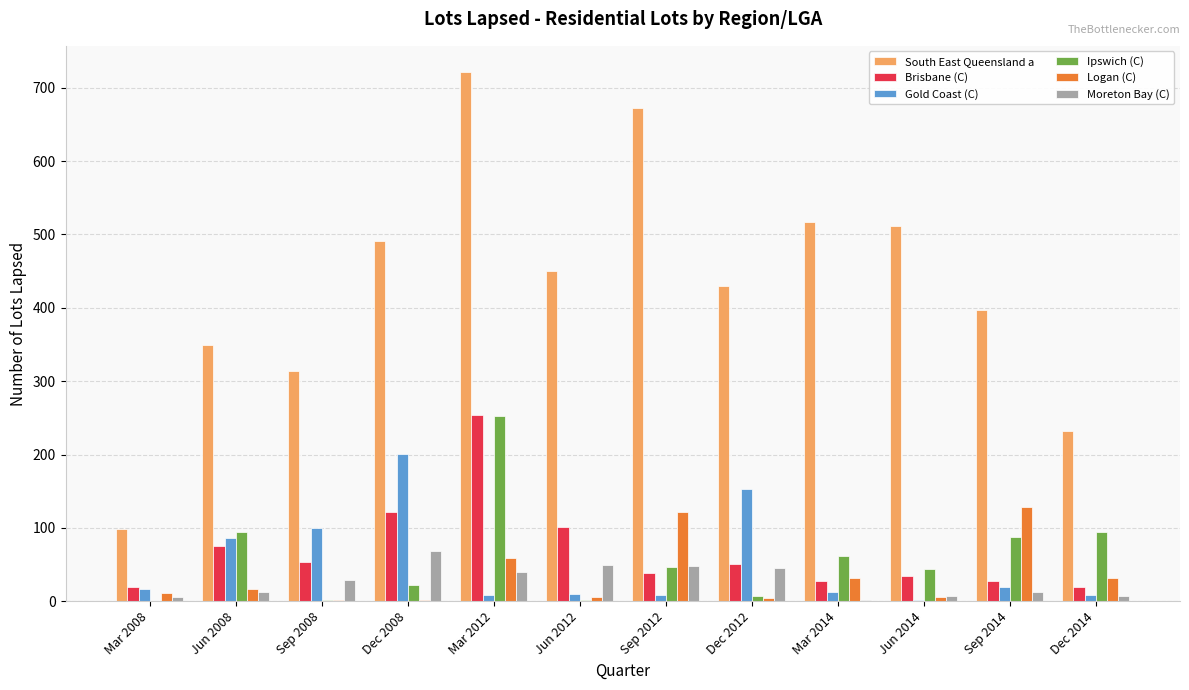

Which series changed the most between Mar 2008 and Sep 2012?

South East Queensland a